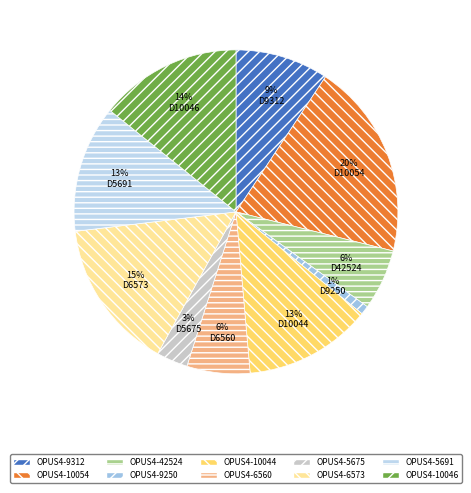

To the nearest percent, what percentage of the pie is OPUS4-6560?

6%